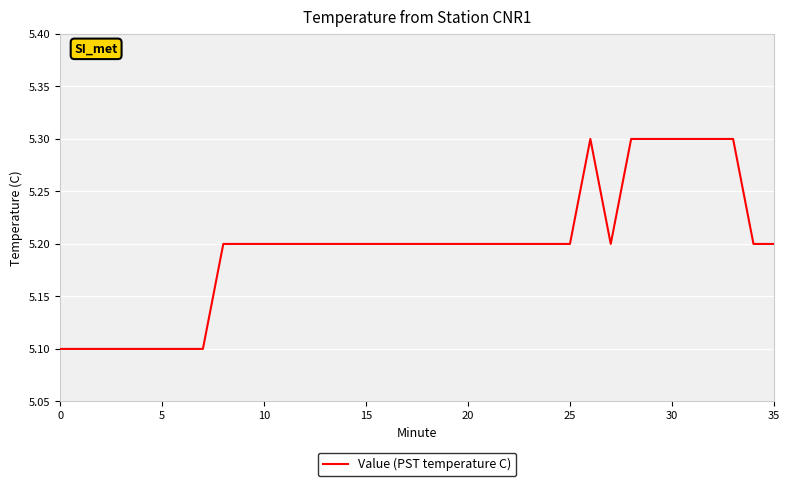

What is the greatest value displayed?

5.3